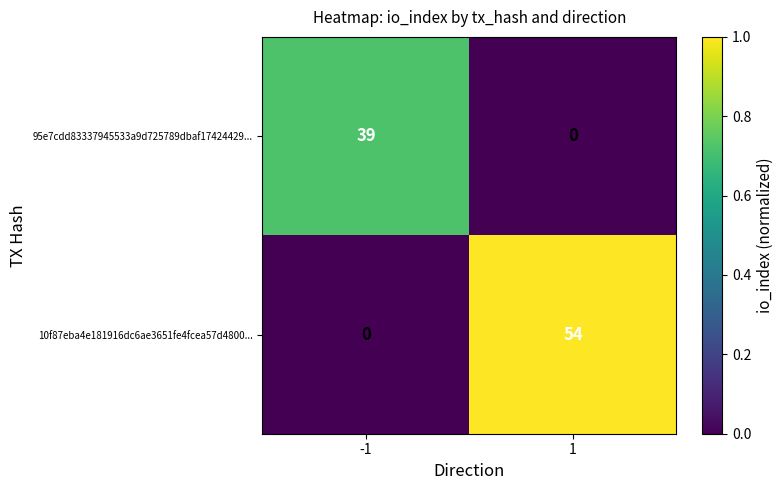

Reading left to right, list all the values displayed in this chart.

95e7cdd83337945533a9d725789dbaf17424429...: 39	0
10f87eba4e181916dc6ae3651fe4fcea57d4800...: 0	54